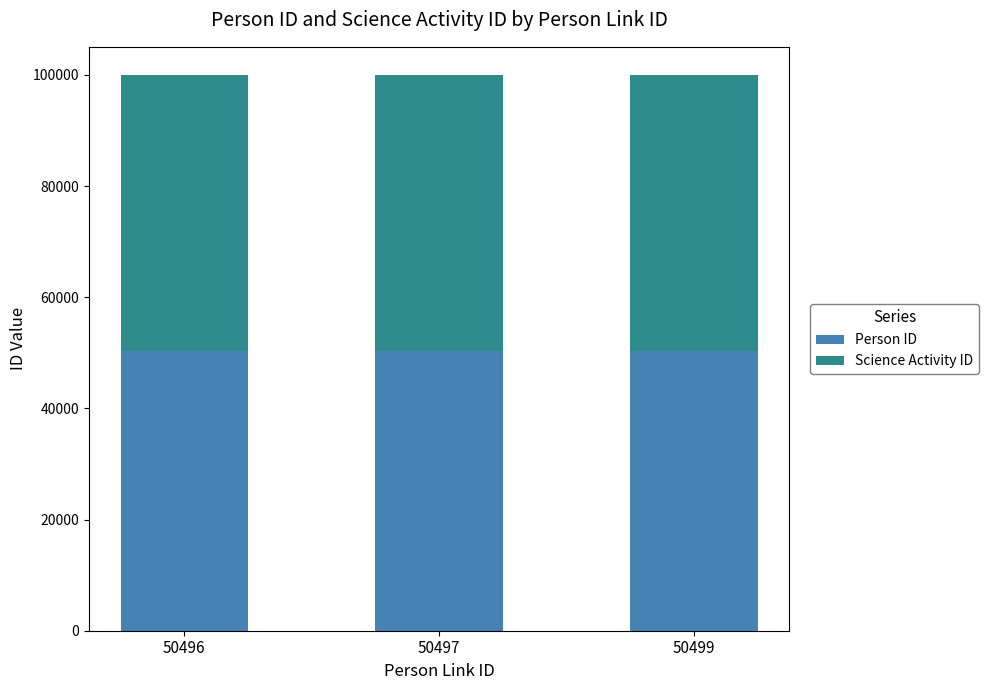

How many data points does each series have?

3